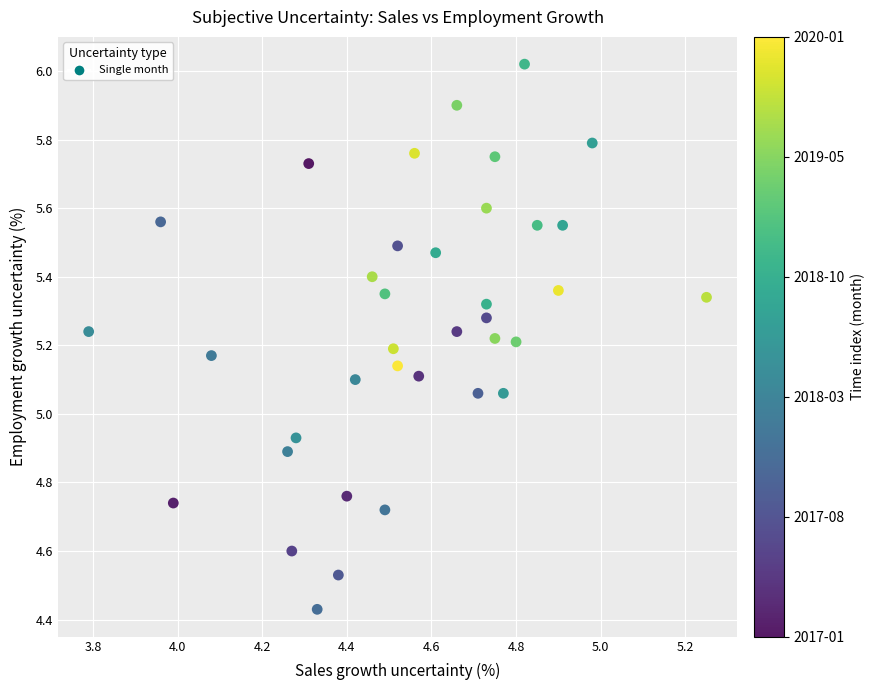

What is the range of X values (max minus min)?

1.5